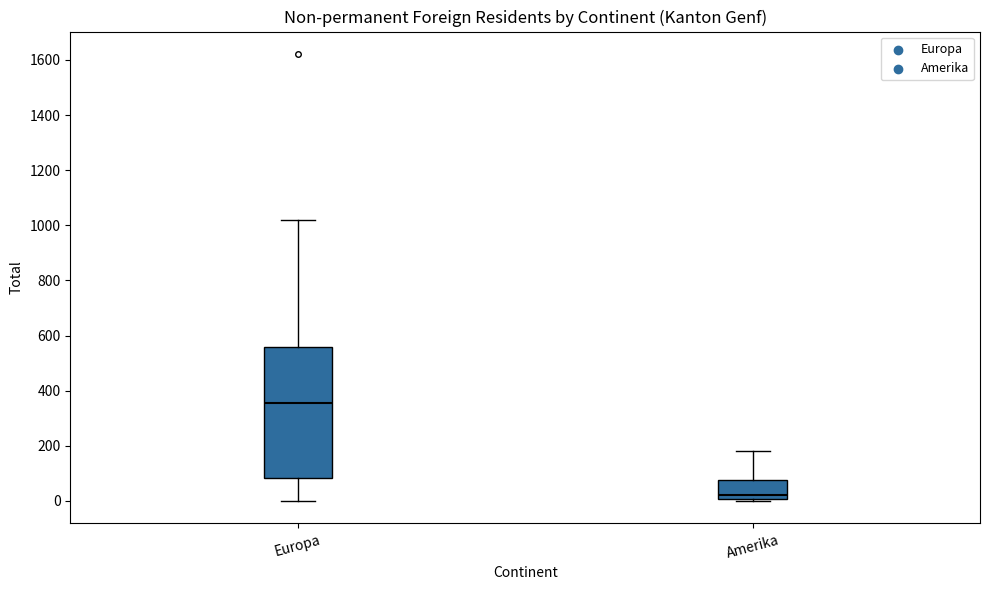

Where is the lower edge of the box for Amerika on the y-axis? The values are not printed on the chart, so give them approximately, as read against the axis.

0